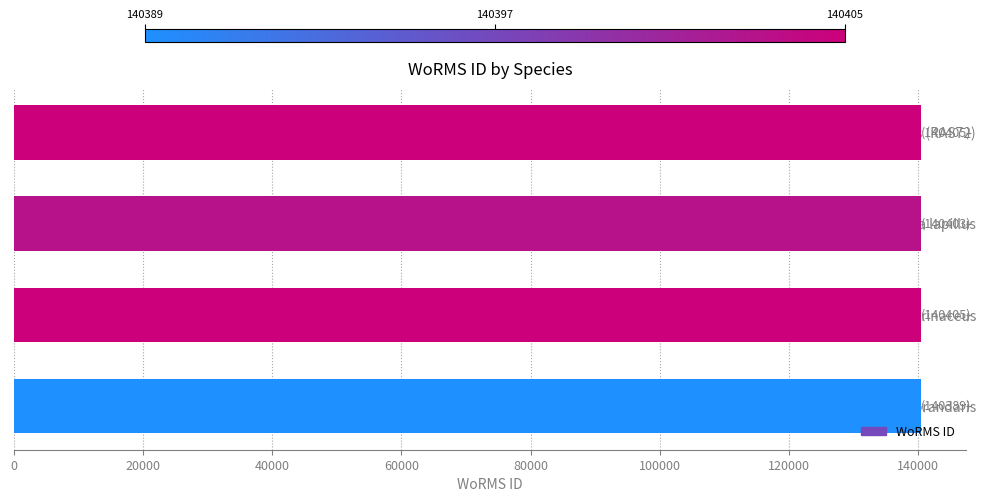

Approximately how many times larger is the value at Nucella lapillus compared to Ocenebra erinaceus?

1.0